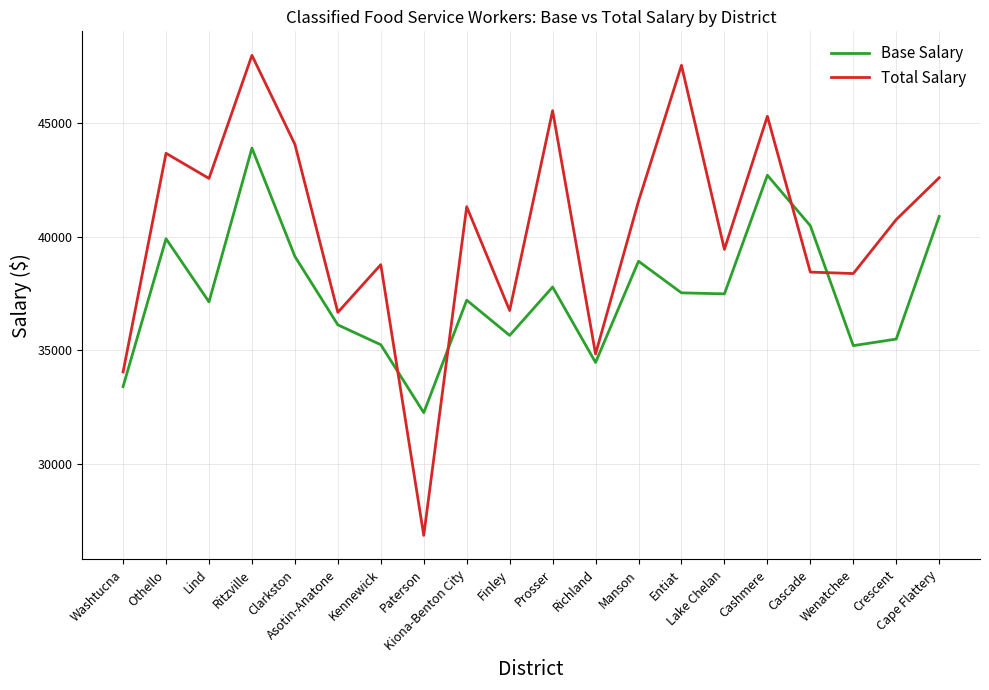

How many times do Base Salary and Total Salary cross each other?

4